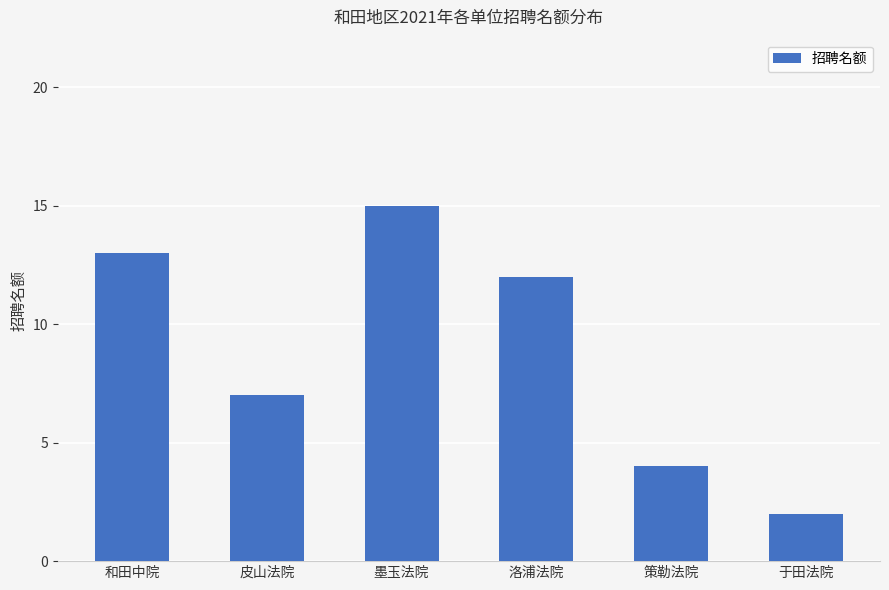

What is the label of the 6th bar from the left?

于田法院